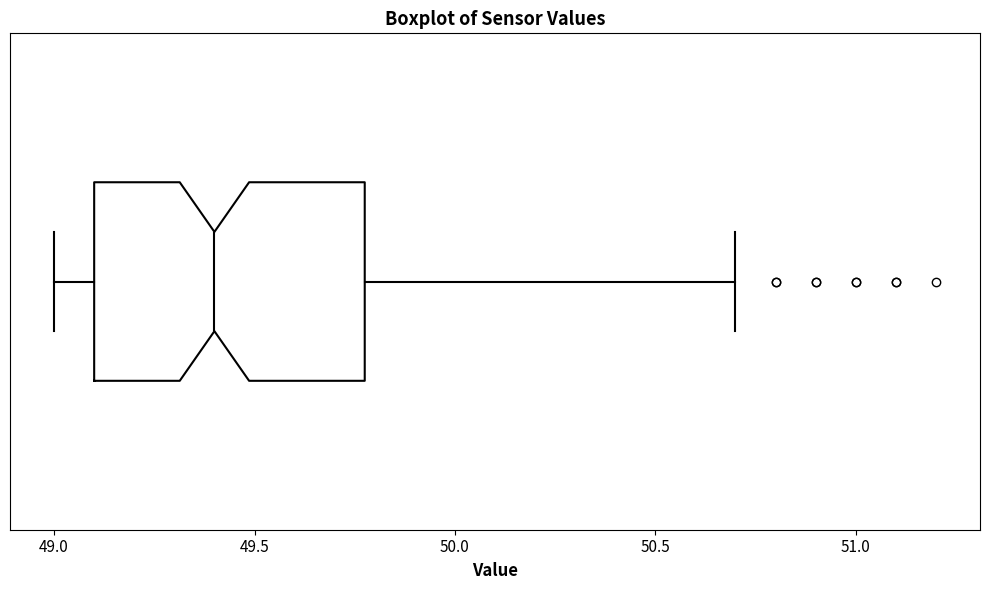

Read this box plot against the x-axis: the position of the median line, the range covered by the box, and the ends of both whiskers. The values are not printed on the chart, so give them approximately, as read against the axis.

median 49.4, box 49.1 to 49.8, whiskers 49.0 to 50.7